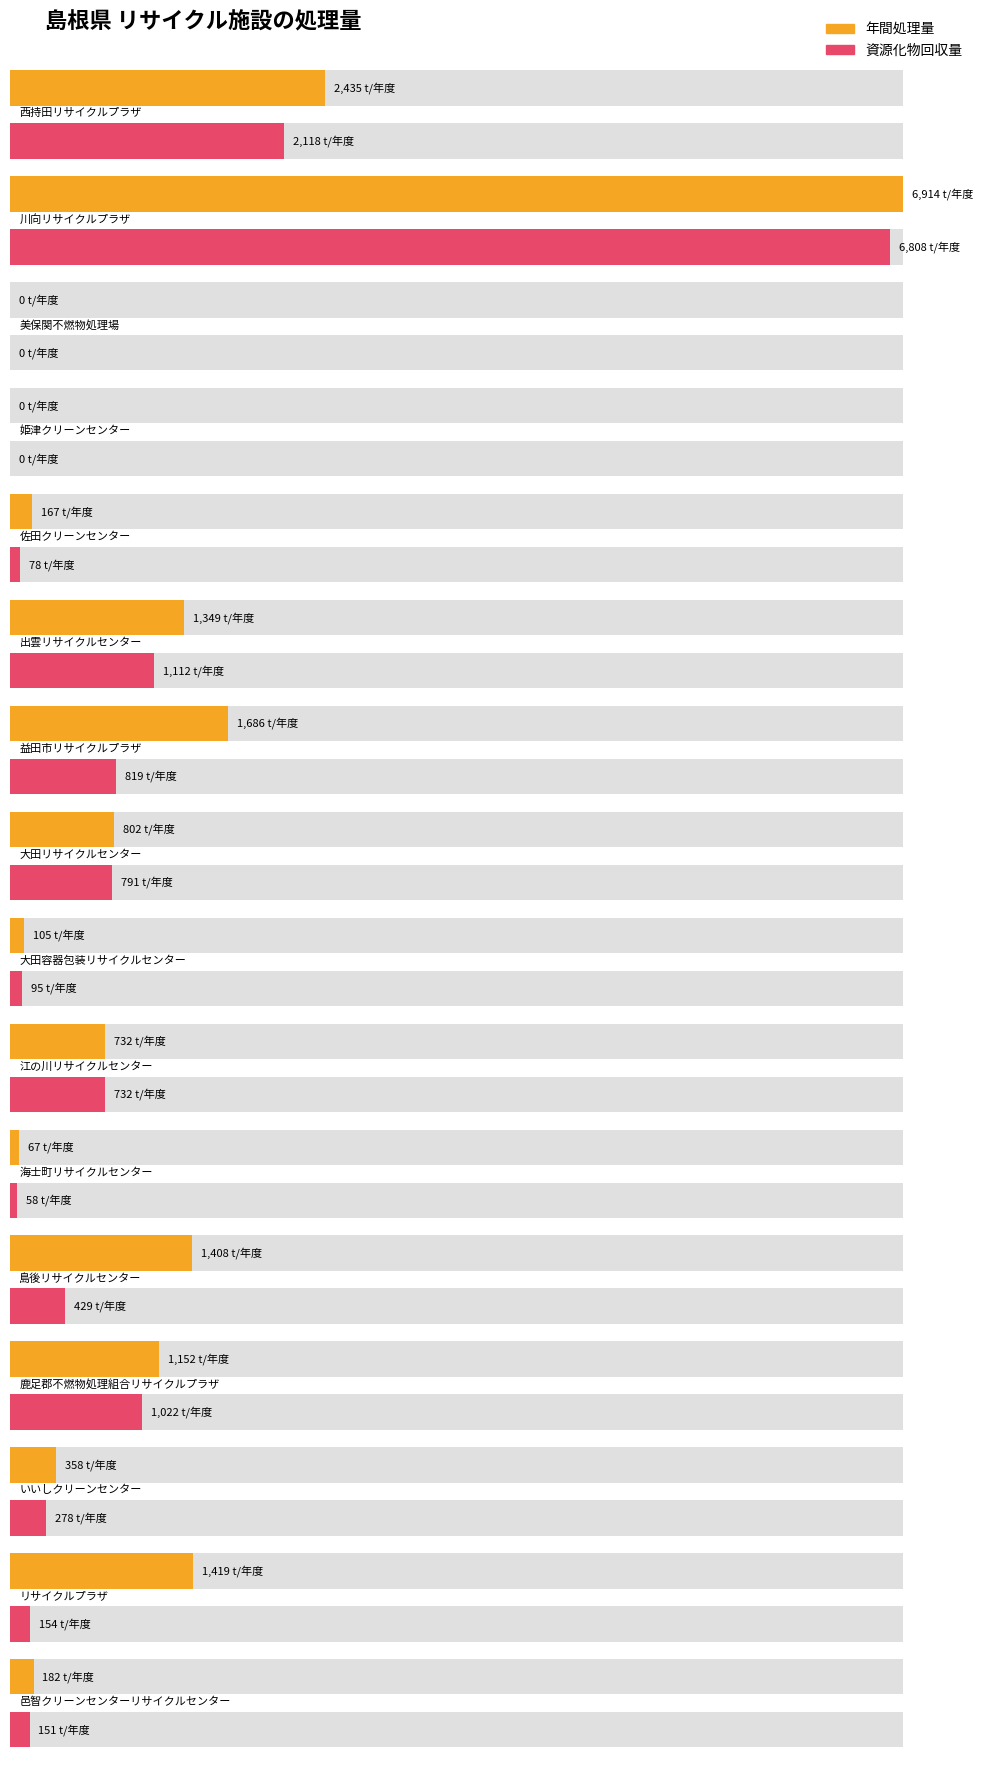

Are the bars grouped side by side (vs. stacked)?

Yes